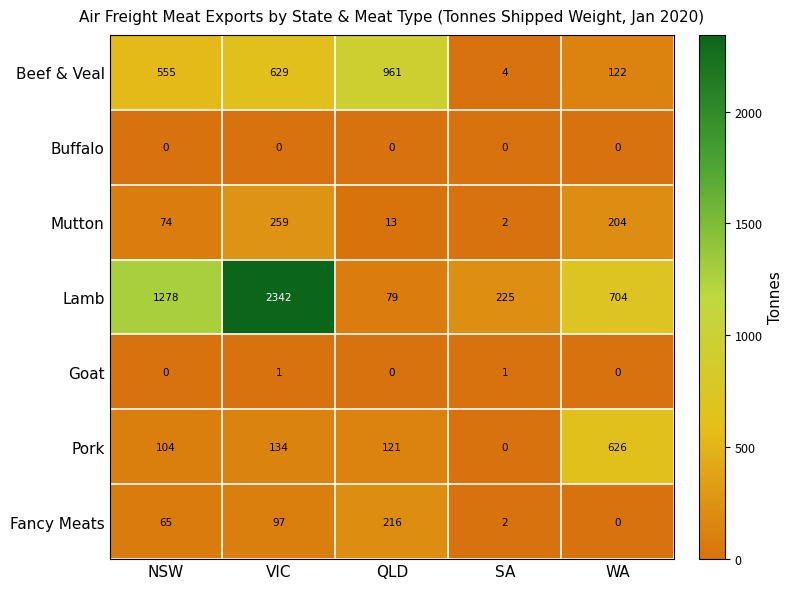

Rank the series by their maximum value, from highest to lowest.

Lamb, Beef & Veal, Pork, Mutton, Fancy Meats, Goat, Buffalo